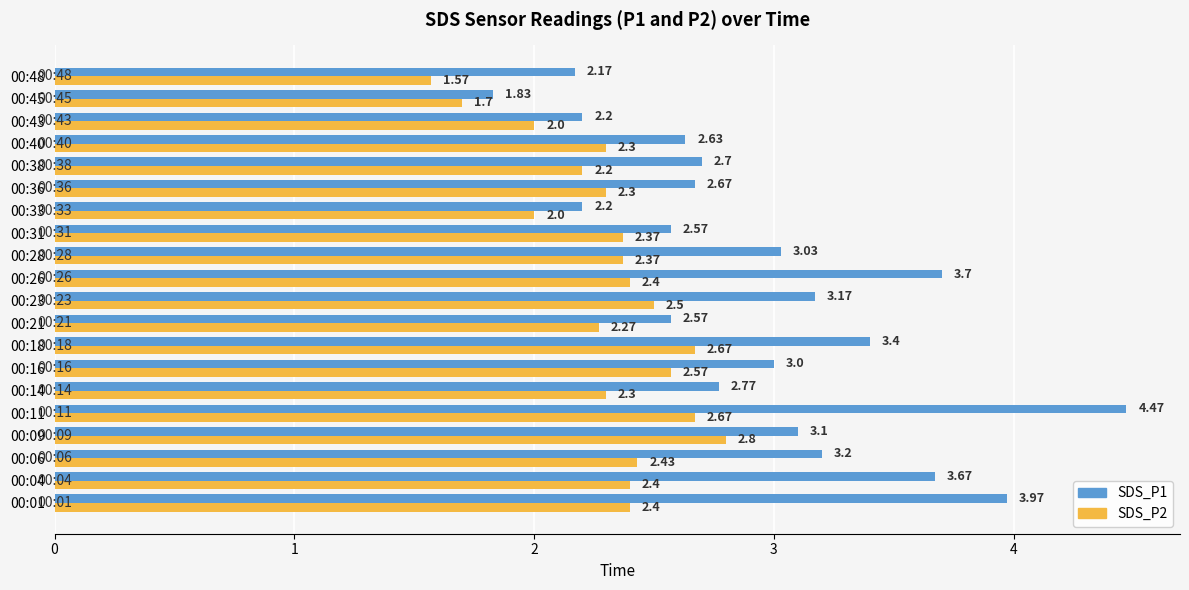

Rank the series at 00:04 from lowest to highest value.

SDS_P2, SDS_P1